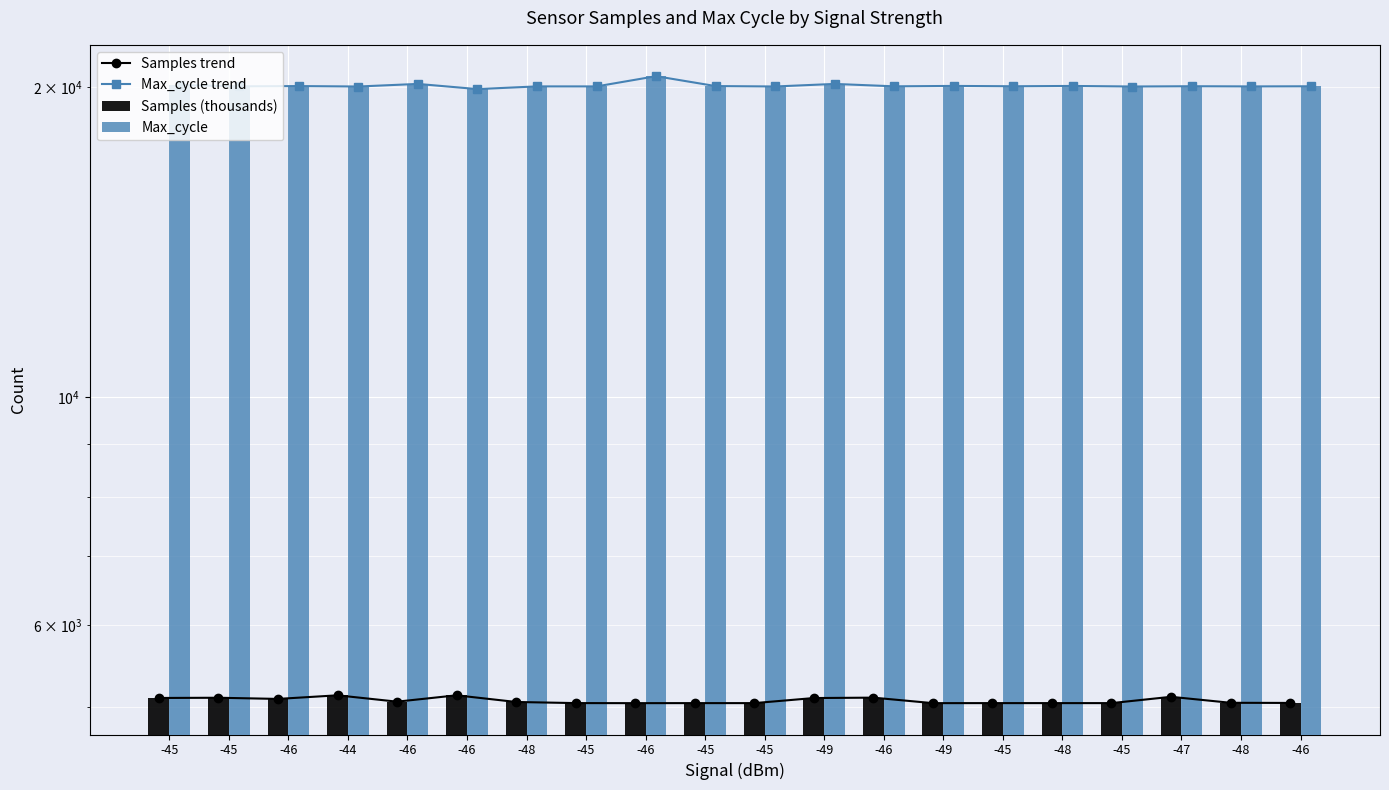

Is the value of Max_cycle trend at -46 greater than the value of Max_cycle at -46?

No